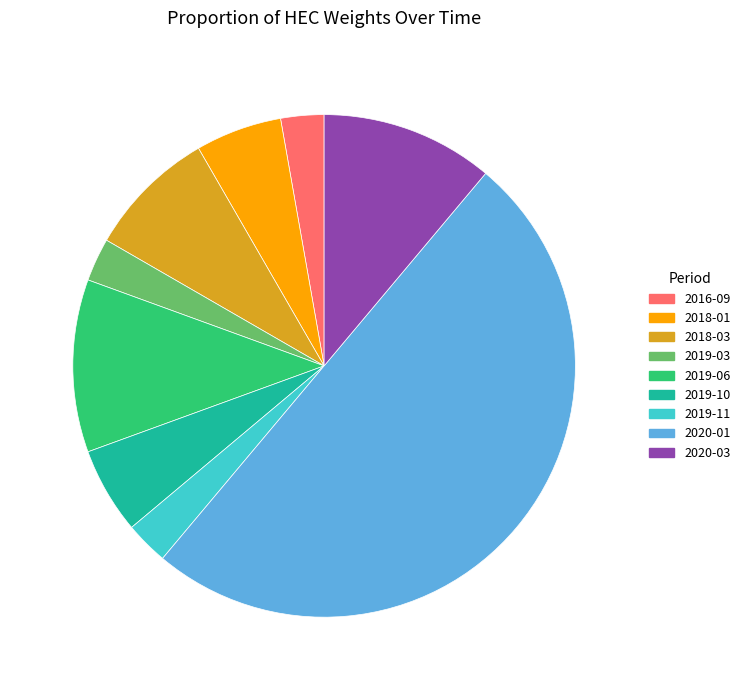

Count the number of slices in the pie.

9